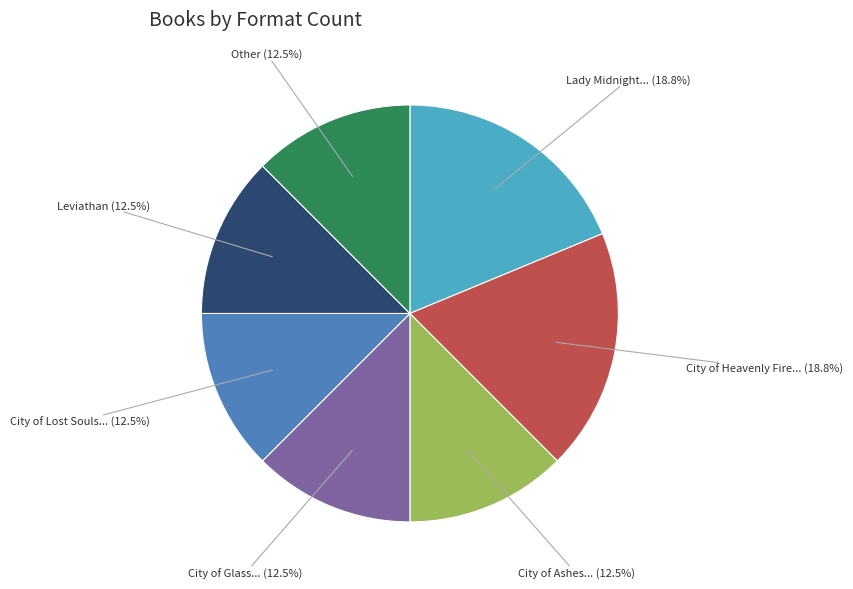

Is there a majority slice in this chart?

No